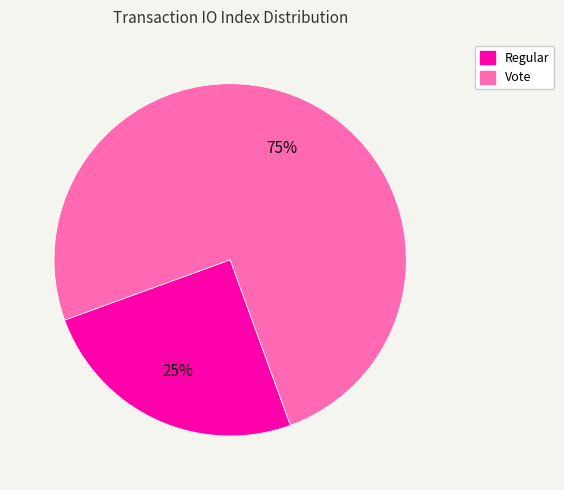

To the nearest percent, what is the difference between the Vote and Regular slice percentages?

50%